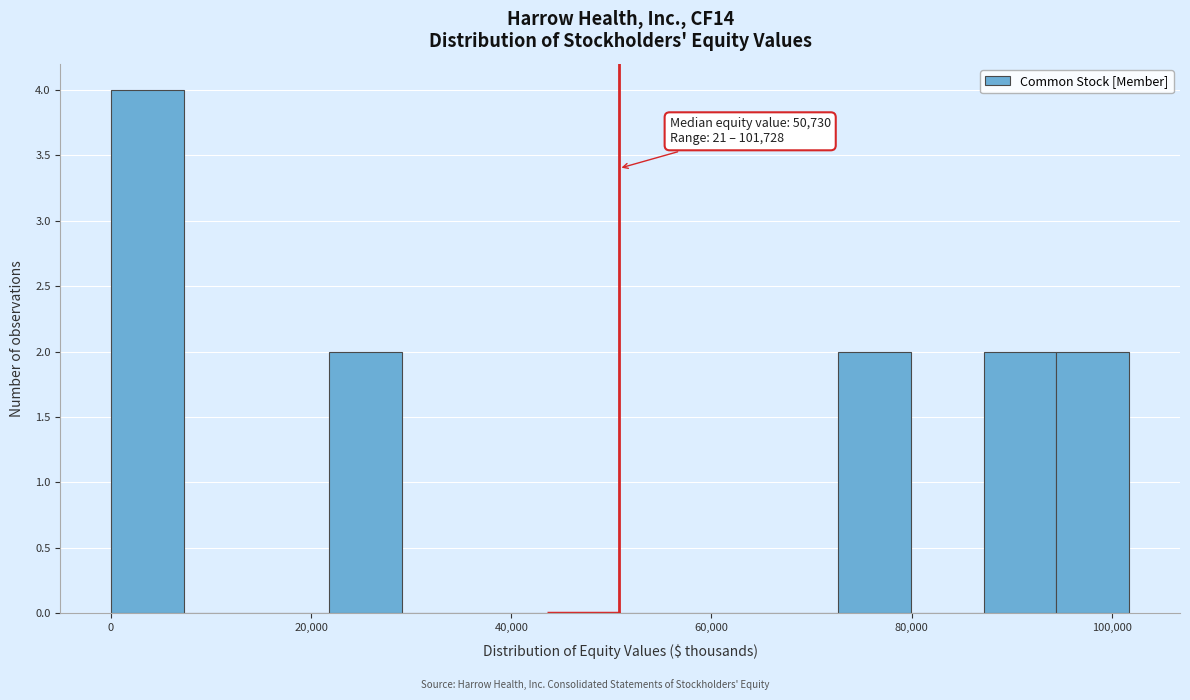

Around what value on the x-axis is the tallest bar? Give the approximate position of its centre, as read against the axis.

4000